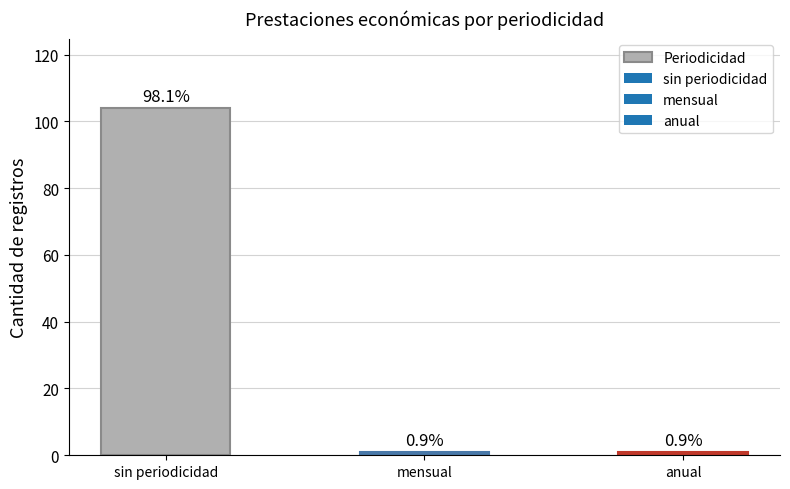

How many bars are there in total?

3